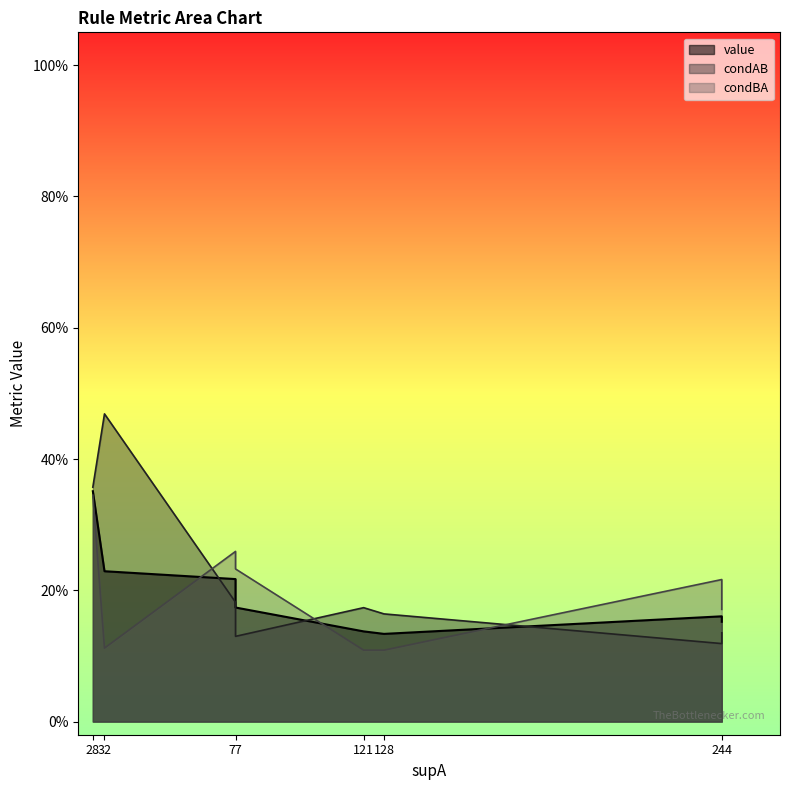

Between 6 and 8, which series saw the biggest shift?

condBA